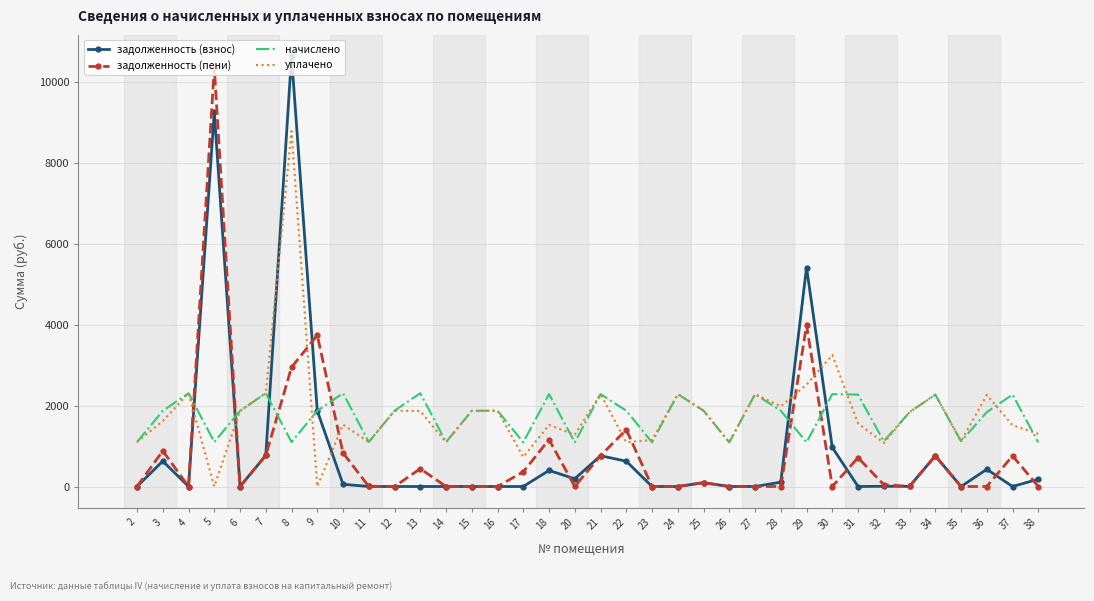

What is the difference between the highest and lowest values at 16?

1873.0